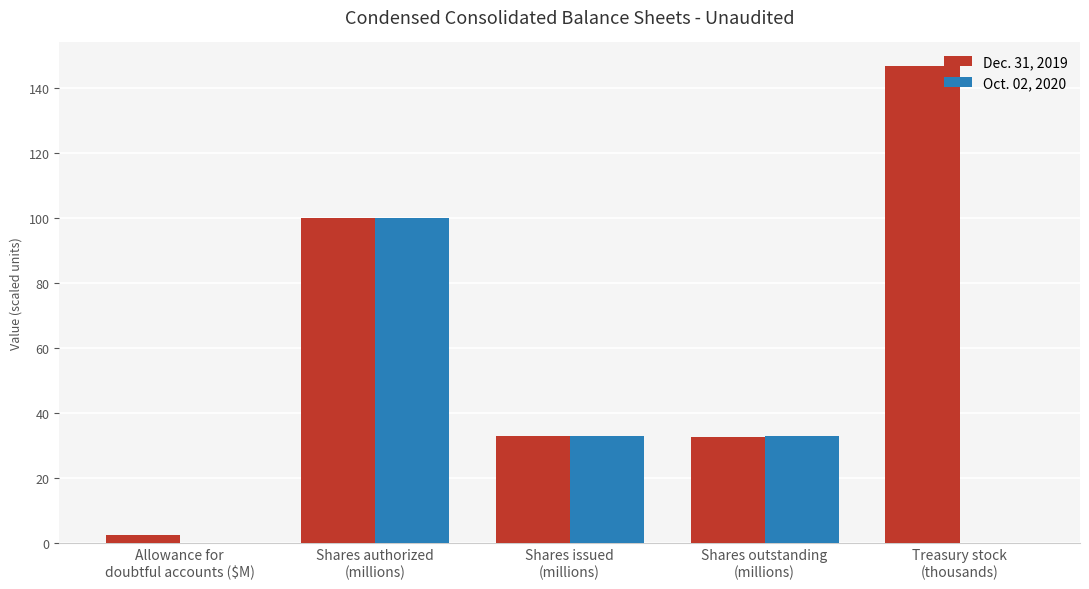

Which category has the highest value across all series?

Treasury stock
(thousands)